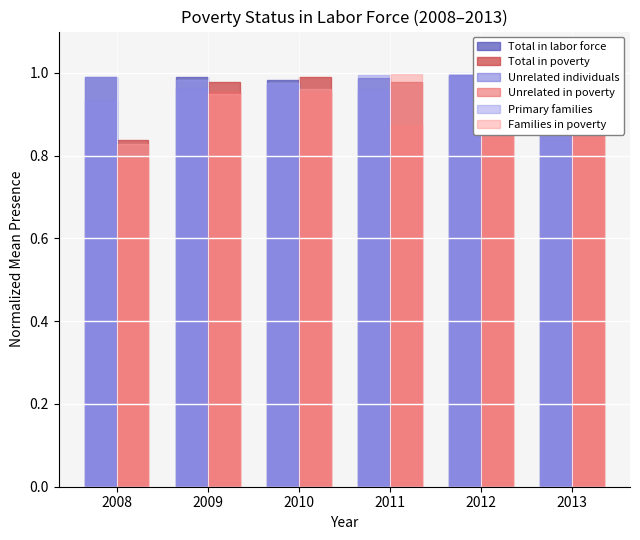

Reading right to left, list all the values displayed in this chart.

Total in labor force: 2013=1.0	2012=1.0	2011=1.0	2010=1.0	2009=1.0	2008=1.0
Total in poverty: 2013=1.0	2012=1.0	2011=1.0	2010=1.0	2009=1.0	2008=0.8
Unrelated individuals: 2013=1.0	2012=1.0	2011=1.0	2010=1.0	2009=1.0	2008=0.9
Unrelated in poverty: 2013=1.0	2012=0.9	2011=0.9	2010=1.0	2009=1.0	2008=0.8
Primary families: 2013=1.0	2012=1.0	2011=1.0	2010=1.0	2009=1.0	2008=1.0
Families in poverty: 2013=0.9	2012=1.0	2011=1.0	2010=1.0	2009=0.9	2008=0.8